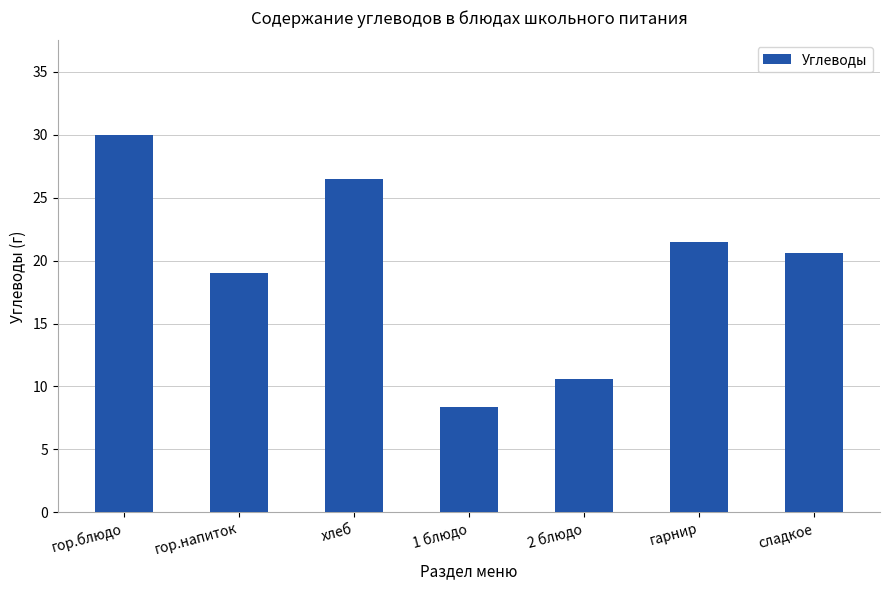

Approximately how many times larger is the value at 1 блюдо compared to гарнир?

0.4